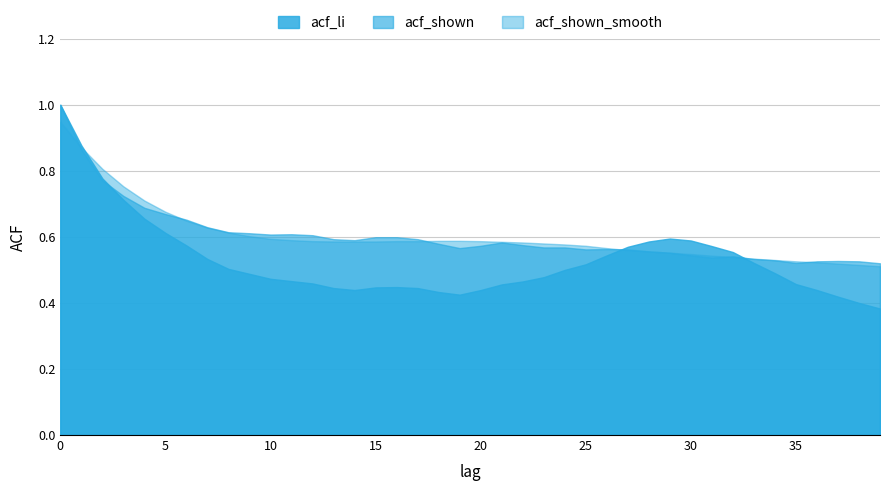

After their last crossing, which series has the higher values: acf_shown_smooth or acf_li?

acf_shown_smooth